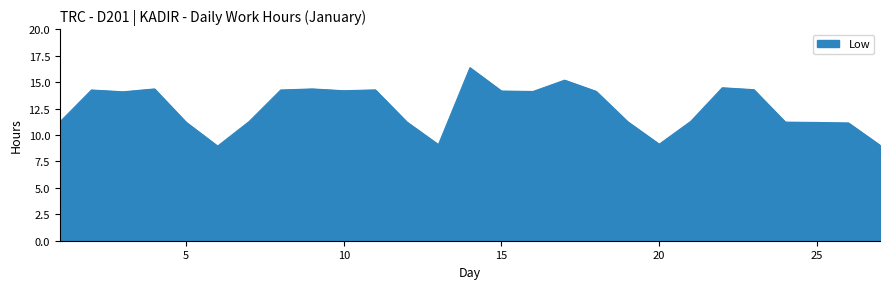

What is the difference between the maximum and minimum values?

7.4